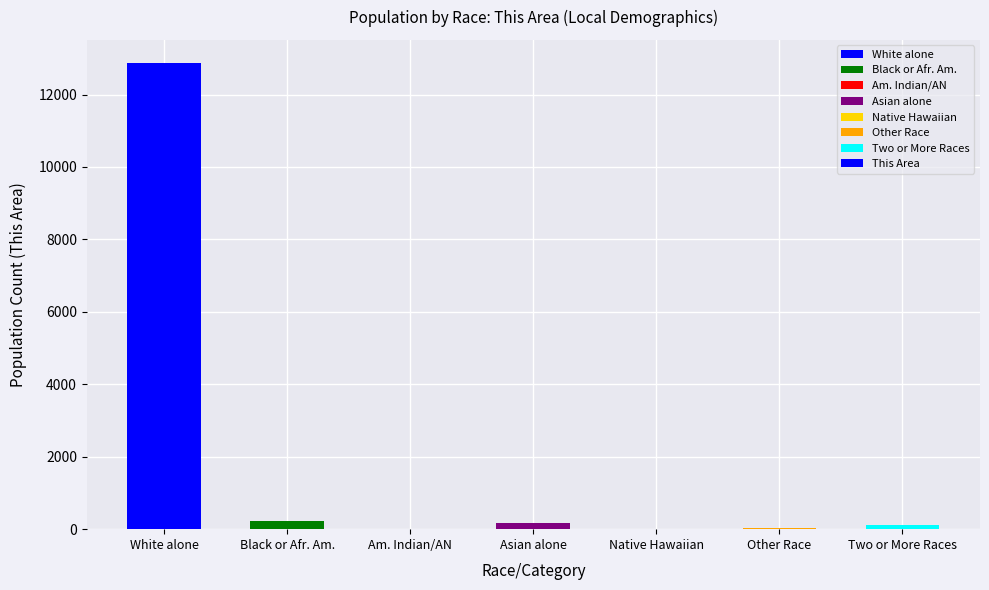

Between Two or More Races and White alone, which is larger?

White alone